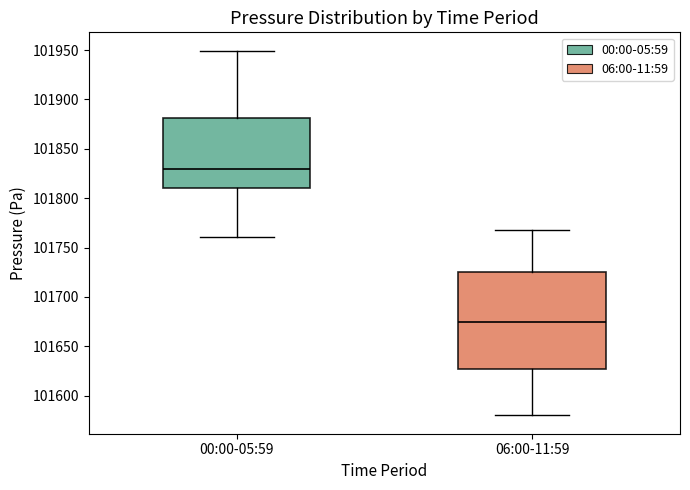

Where is the lower edge of the box for 00:00-05:59 on the y-axis? The values are not printed on the chart, so give them approximately, as read against the axis.

101810